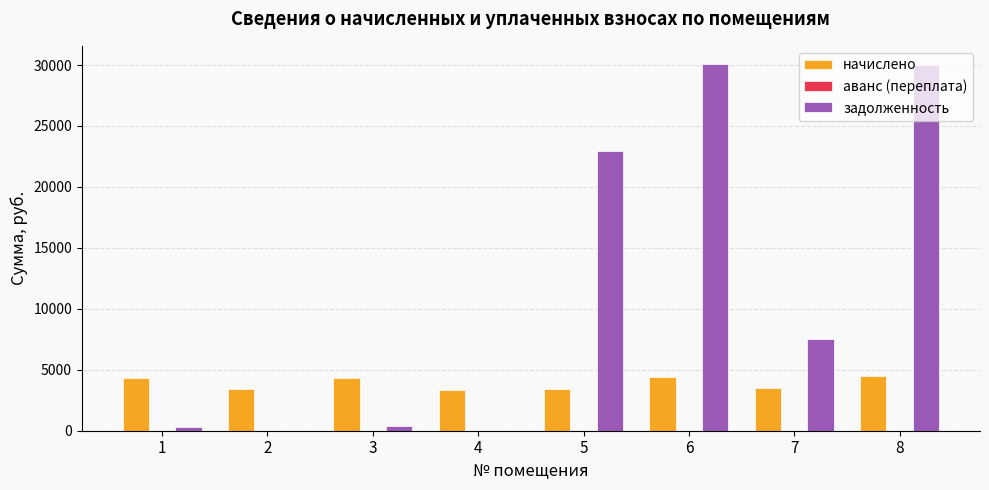

Which series has the widest spread of values?

задолженность